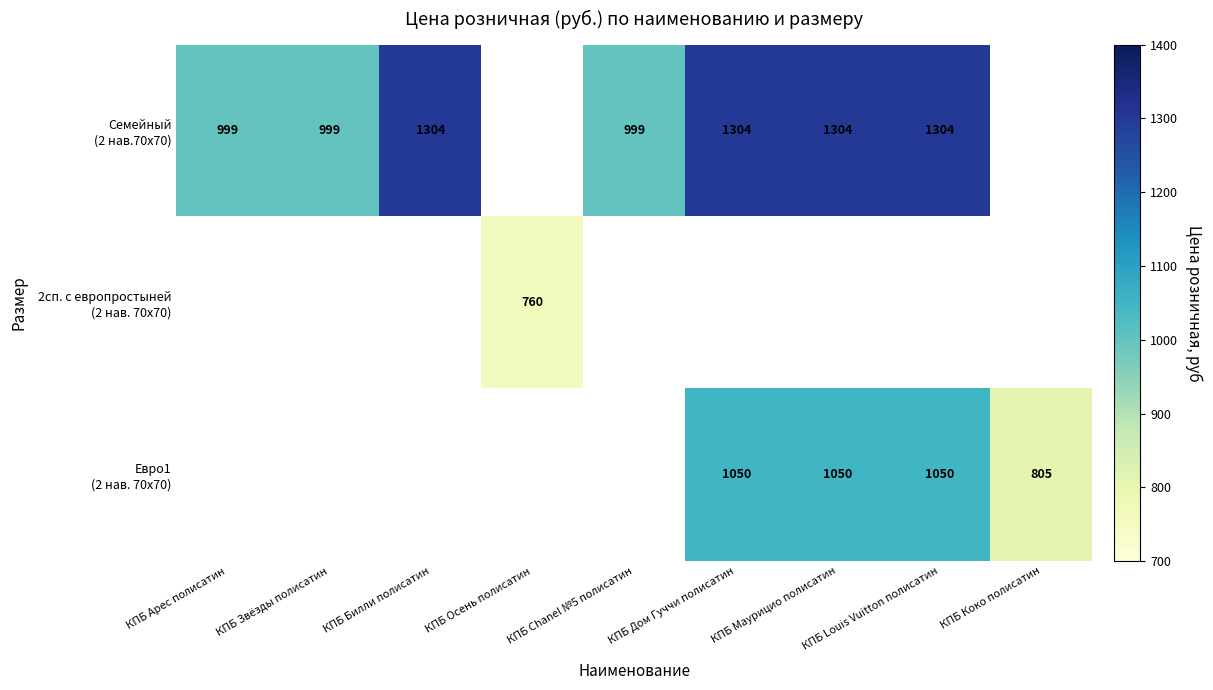

What is the spread (max minus min) of values at КПБ Маурицио полисатин?

254.0